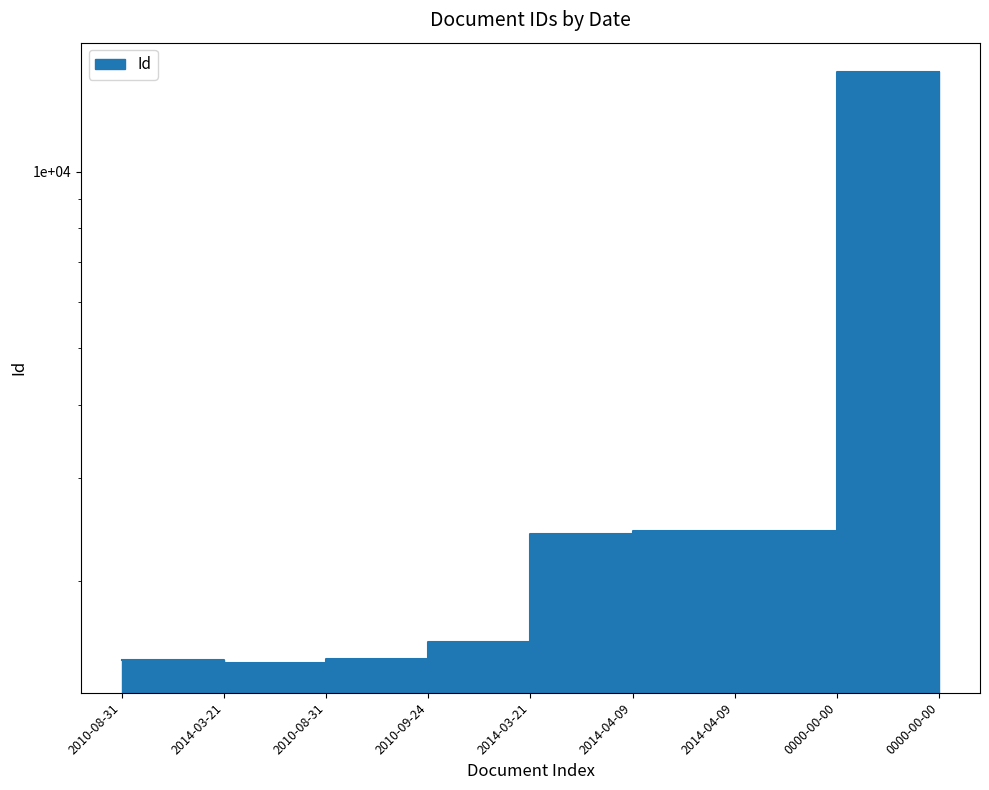

What is the average value?

4756